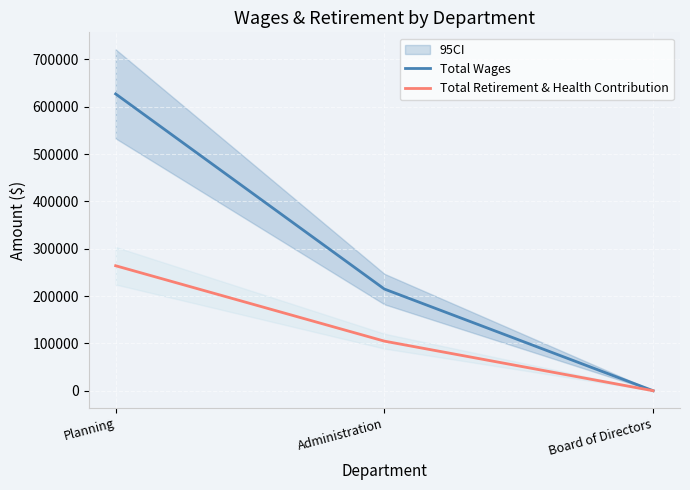

Reading right to left, what are all the values shown in this chart?

Total Wages: Board of Directors=0	Administration=214850	Planning=627182
Total Retirement & Health Contribution: Board of Directors=0	Administration=104785	Planning=264119